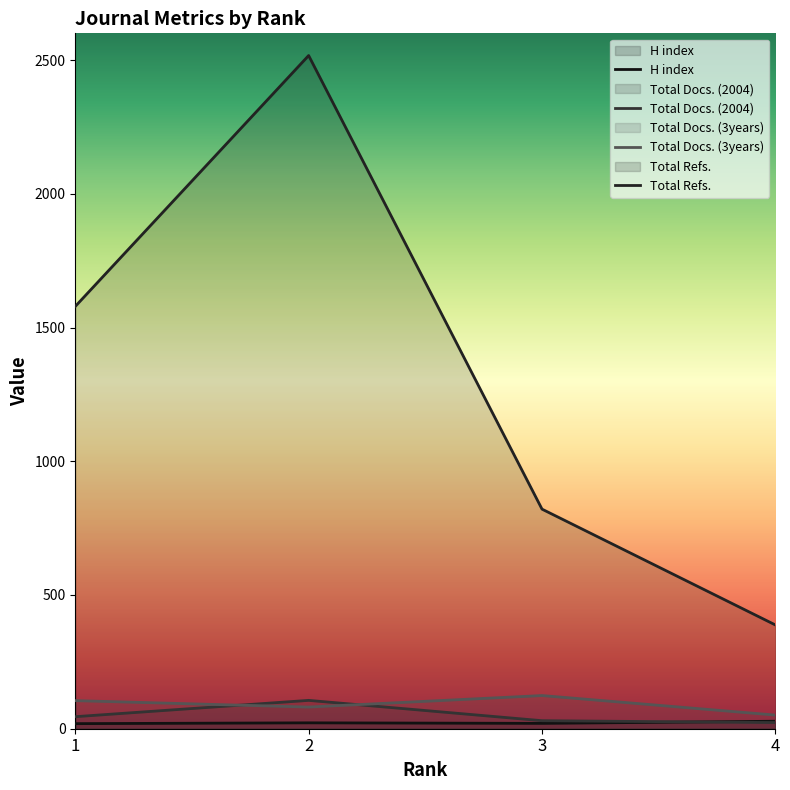

Is it true that Total Docs. (2004) equals 23 at 4?

True